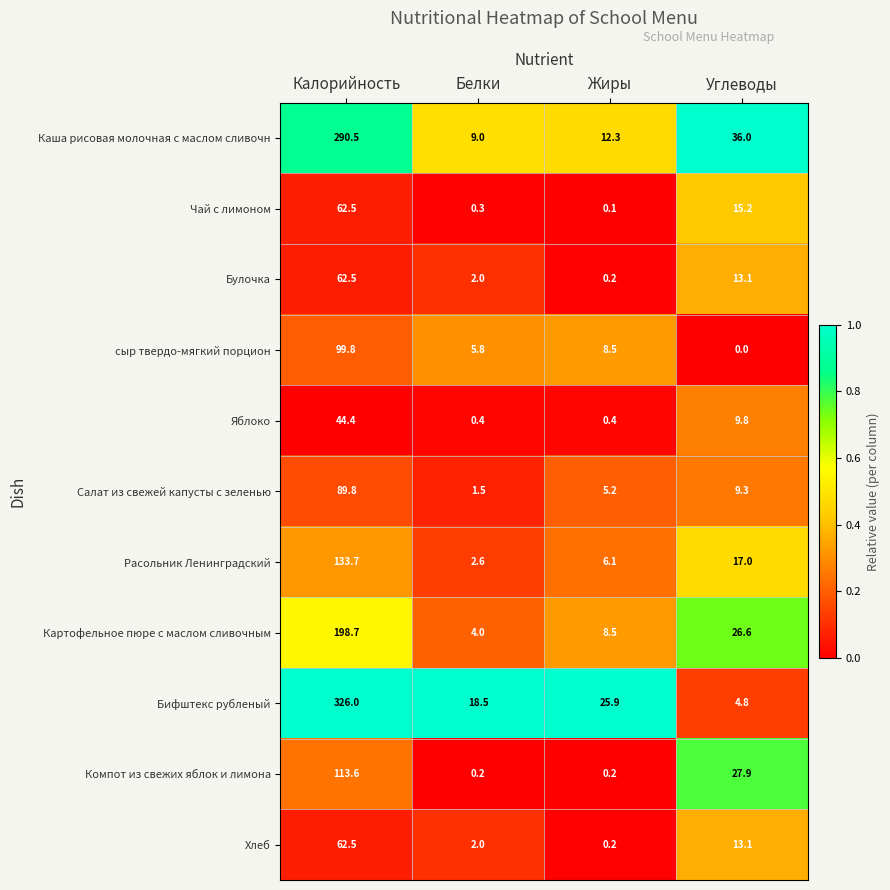

What is the total value across all series at Белки?

46.3